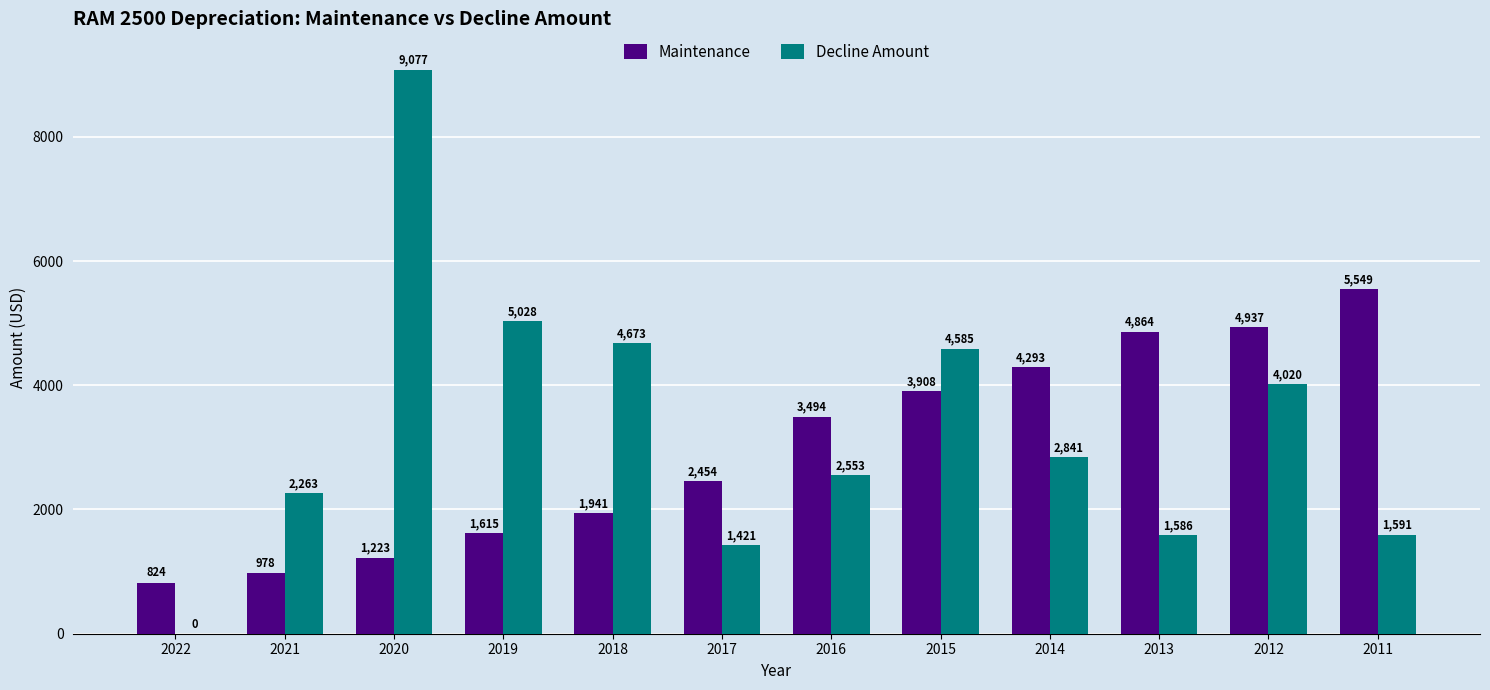

Which series has the largest range (max minus min)?

Decline Amount